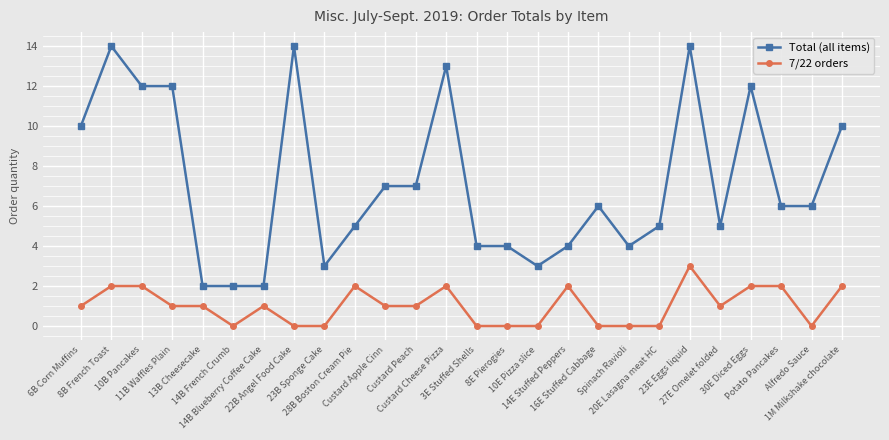

What is the label of the 18th point from the right?

23B Sponge Cake